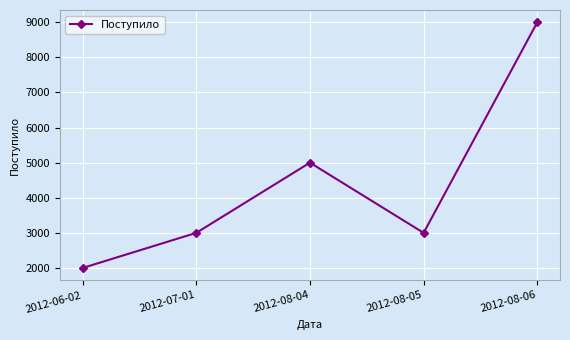

At which label is the value closest to 5500?

2012-08-04